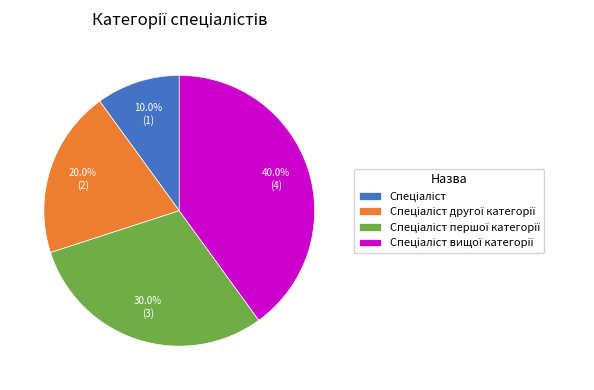

Does any single category account for the majority?

No